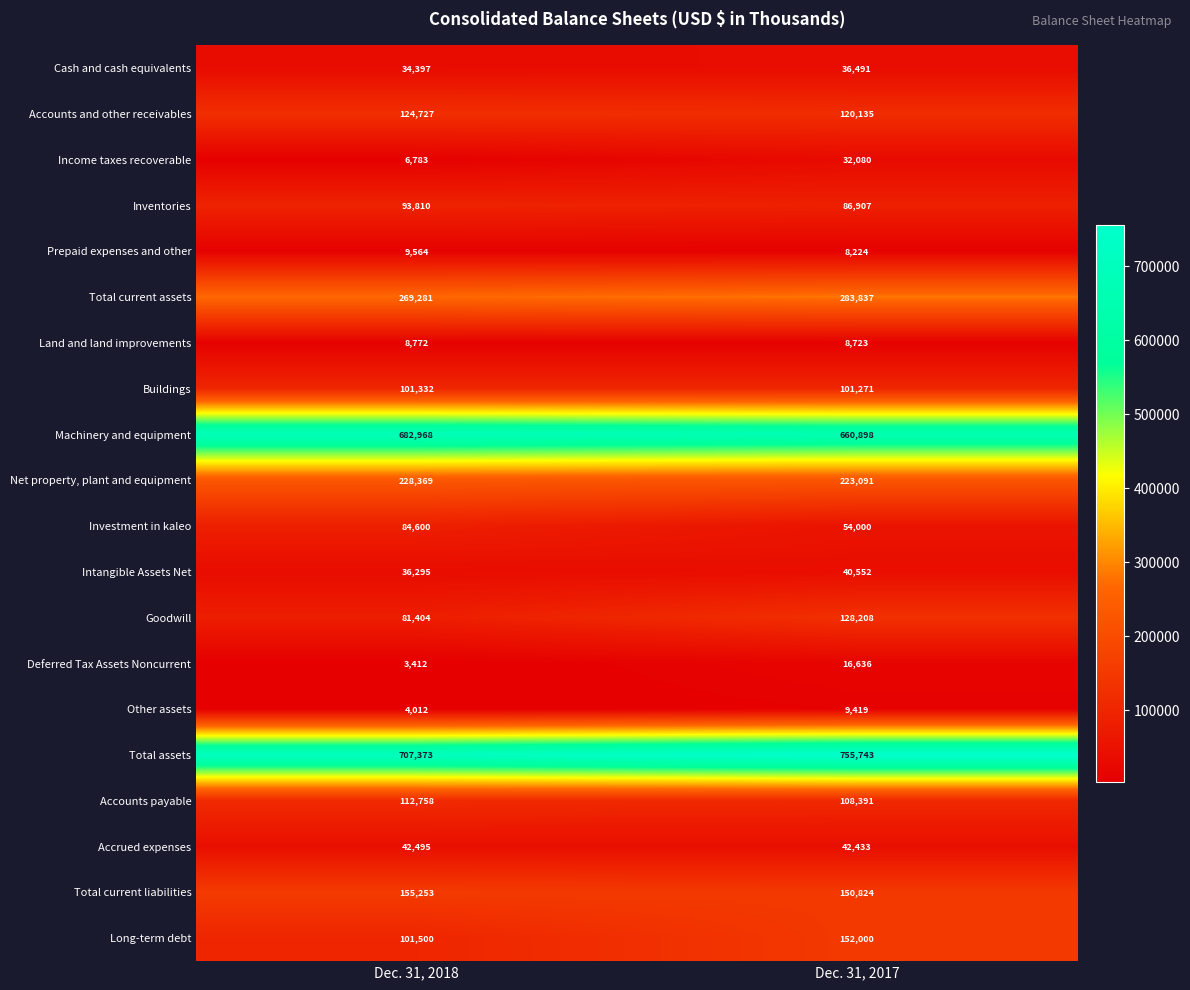

Is the value of Goodwill at Dec. 31, 2017 greater than the value of Intangible Assets Net at Dec. 31, 2018?

Yes